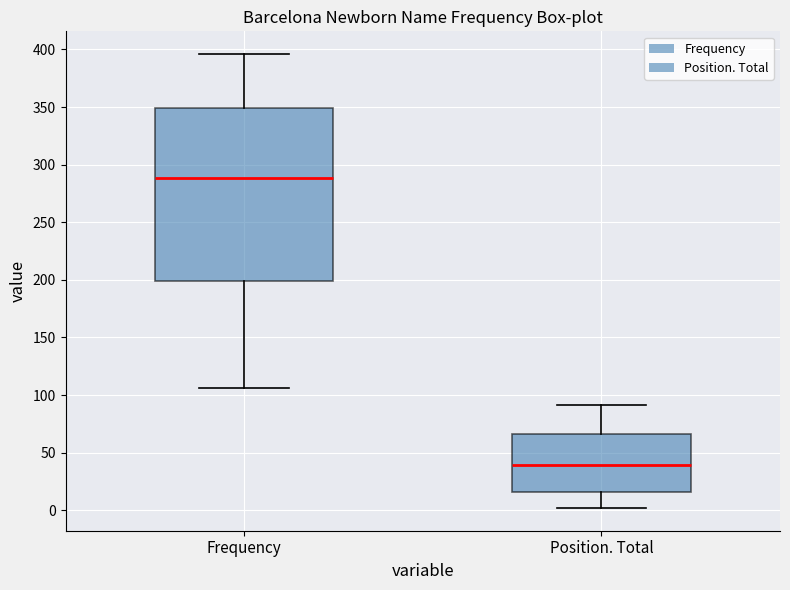

Where does the median line of the box for Position. Total sit on the y-axis? The values are not printed on the chart, so give them approximately, as read against the axis.

40